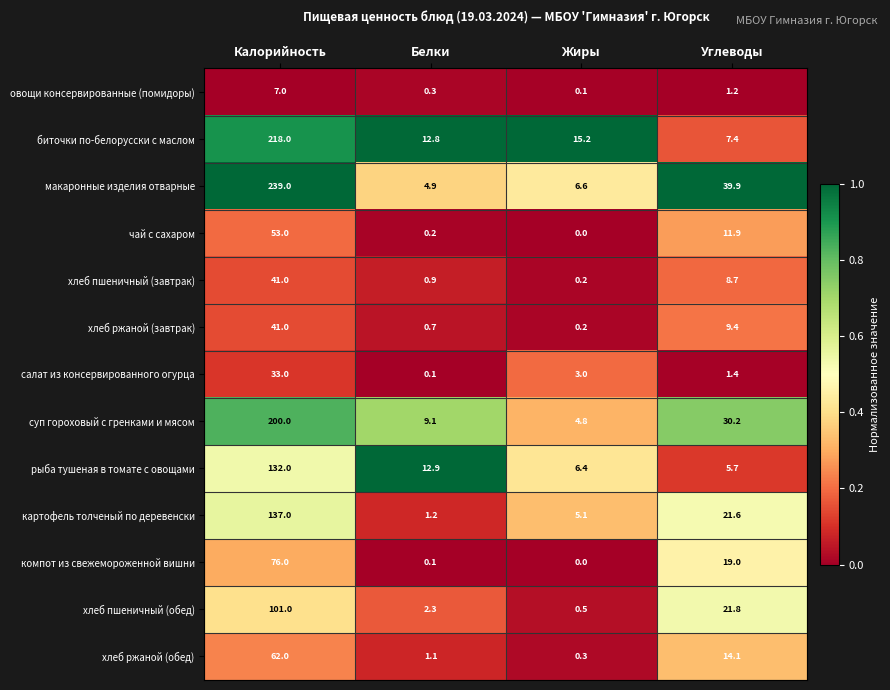

True or false: хлеб пшеничный (обед) has a value of 101.0 at Калорийность.

True